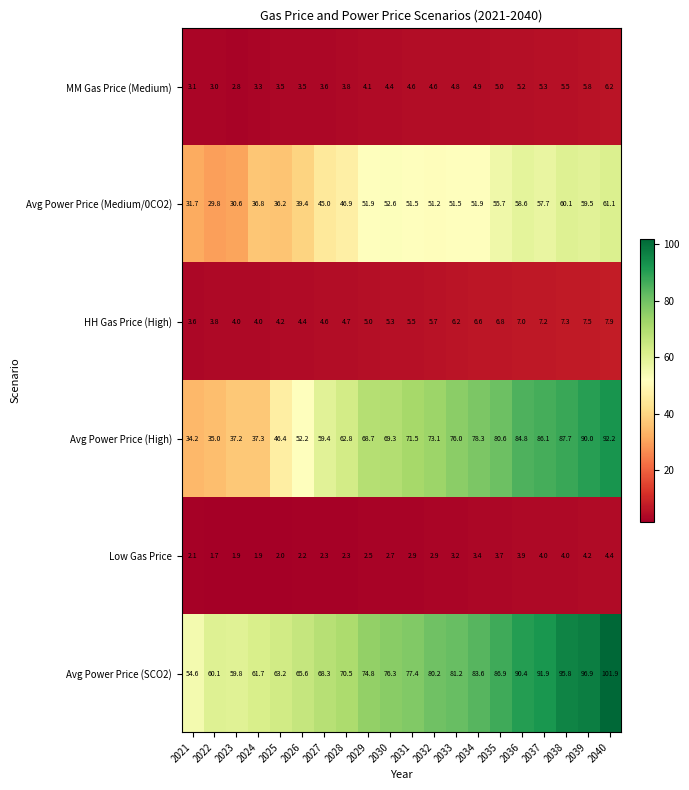

Which category has the lowest value across all series?

2022